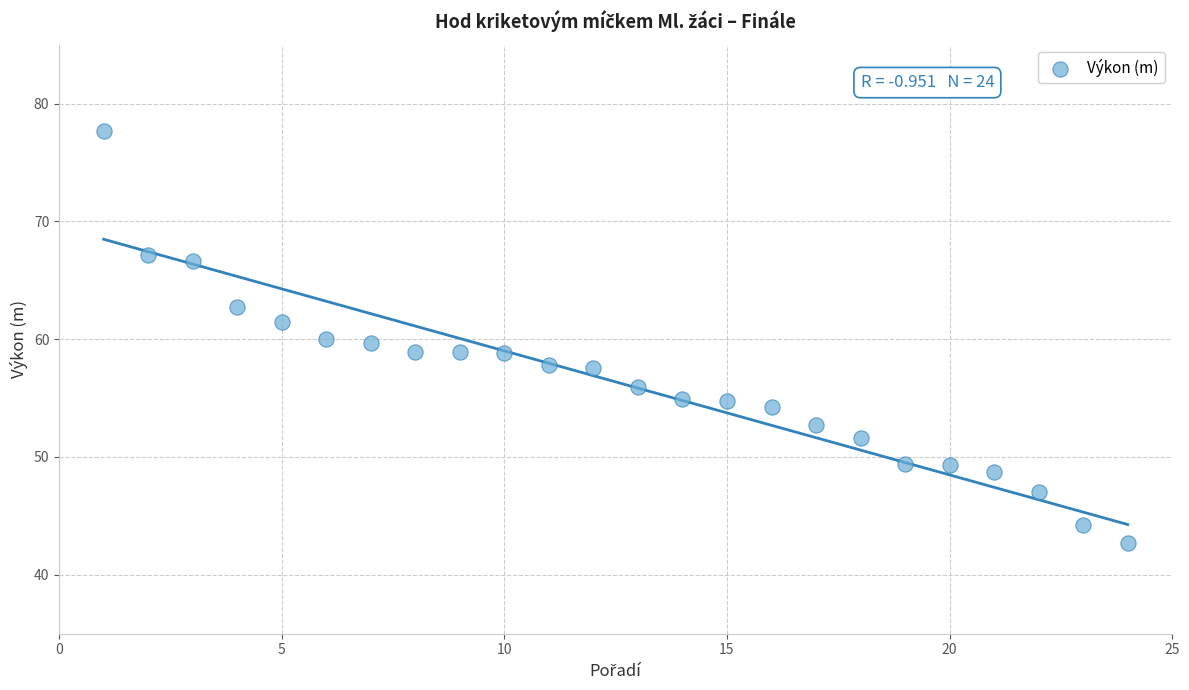

What is the range of X values (max minus min)?

23.0